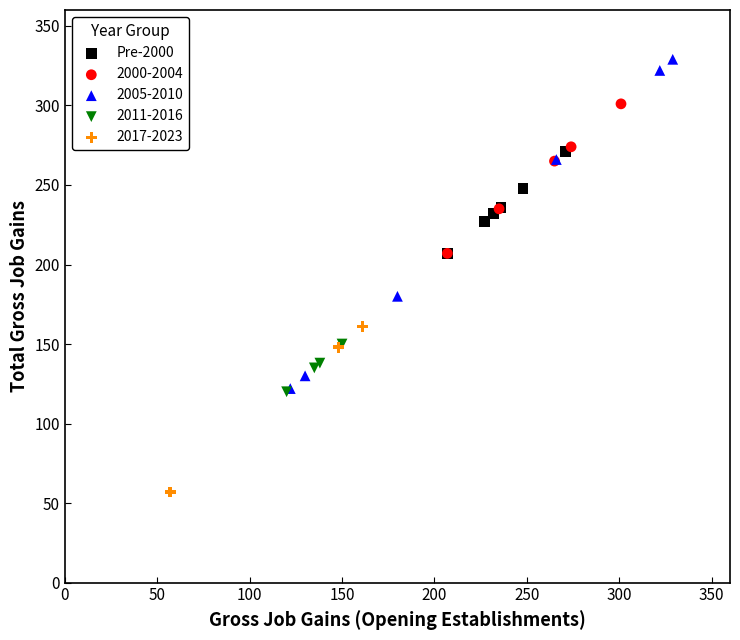

Which series has the widest spread of Y values?

2005-2010